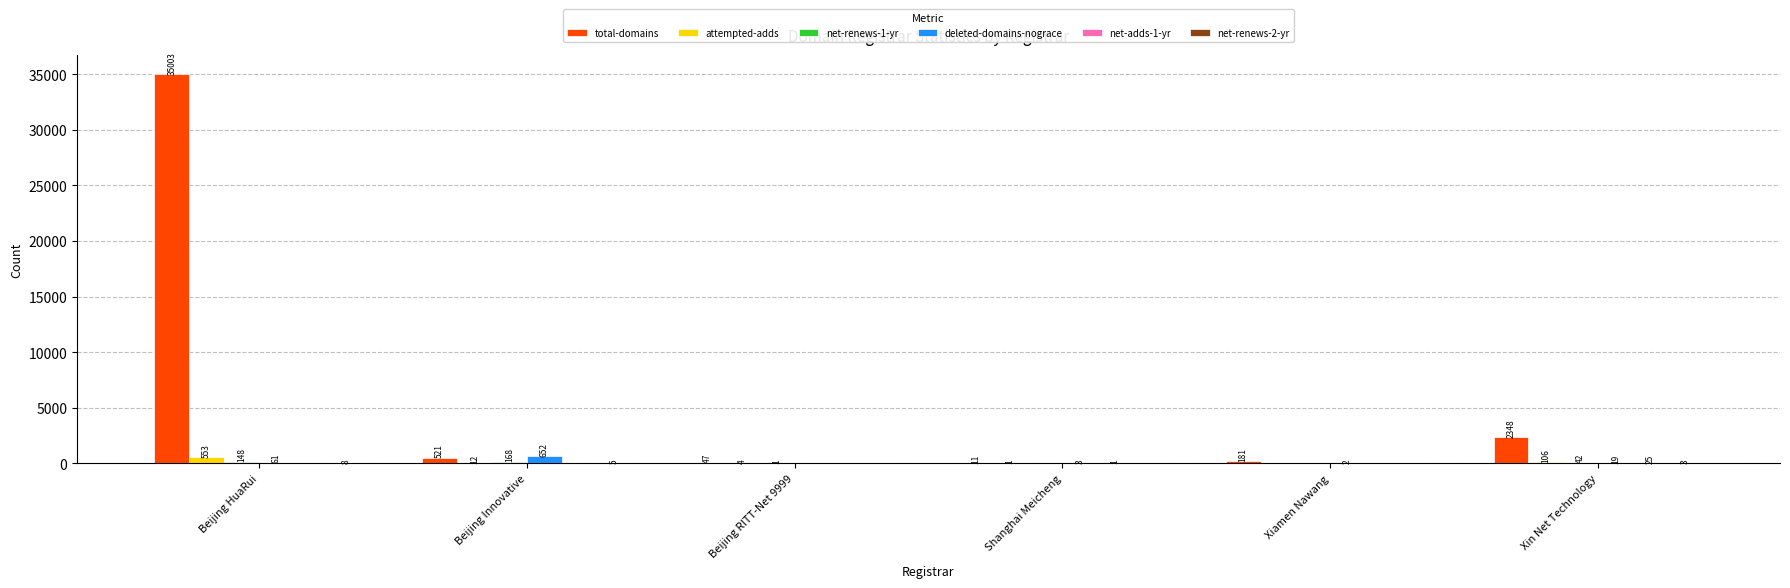

What is the sum of the total-domains values at Shanghai Meicheng and Xiamen Nawang?

192